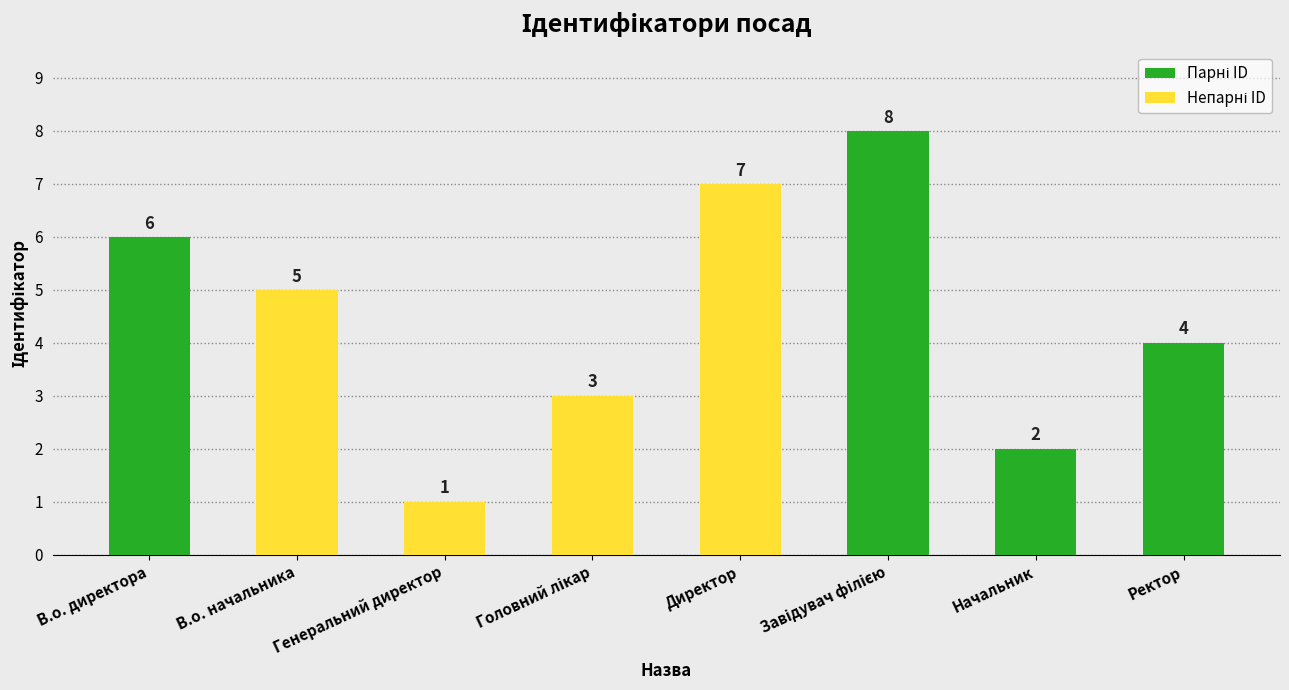

Approximately how many times larger is the value at Начальник compared to Директор?

0.3